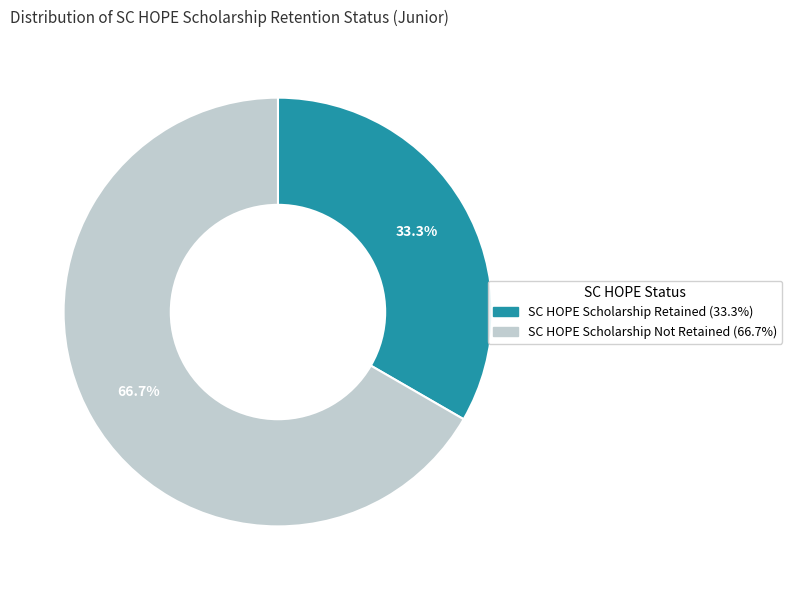

What is the majority slice?

SC HOPE Scholarship Not Retained